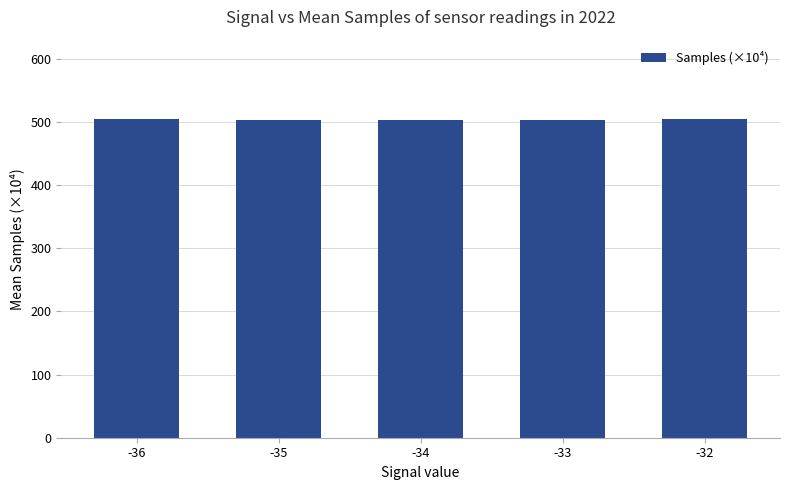

What is the value of the 4th bar from the left?

503.5